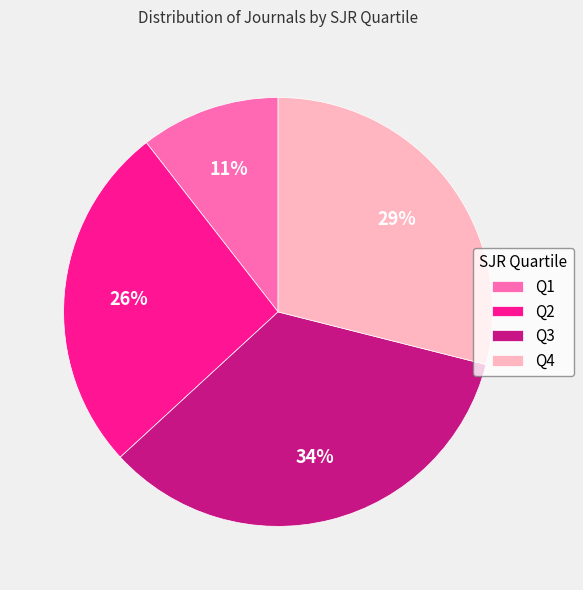

Approximately how many times larger is the value at Q3 compared to Q4?

1.2